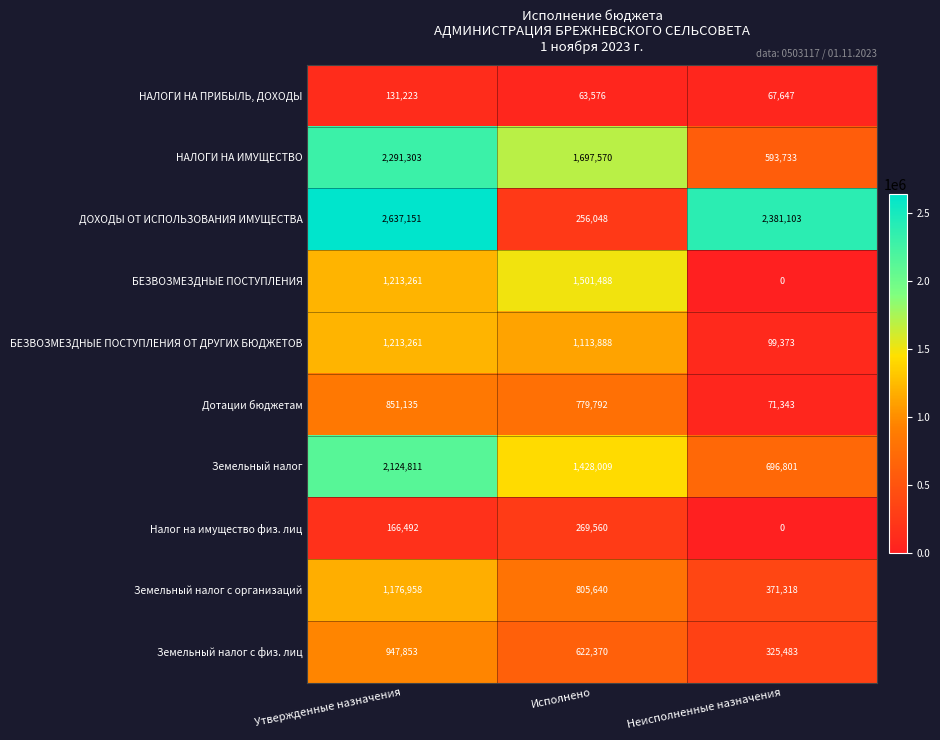

Which label corresponds to the smallest value in the chart?

Неисполненные назначения